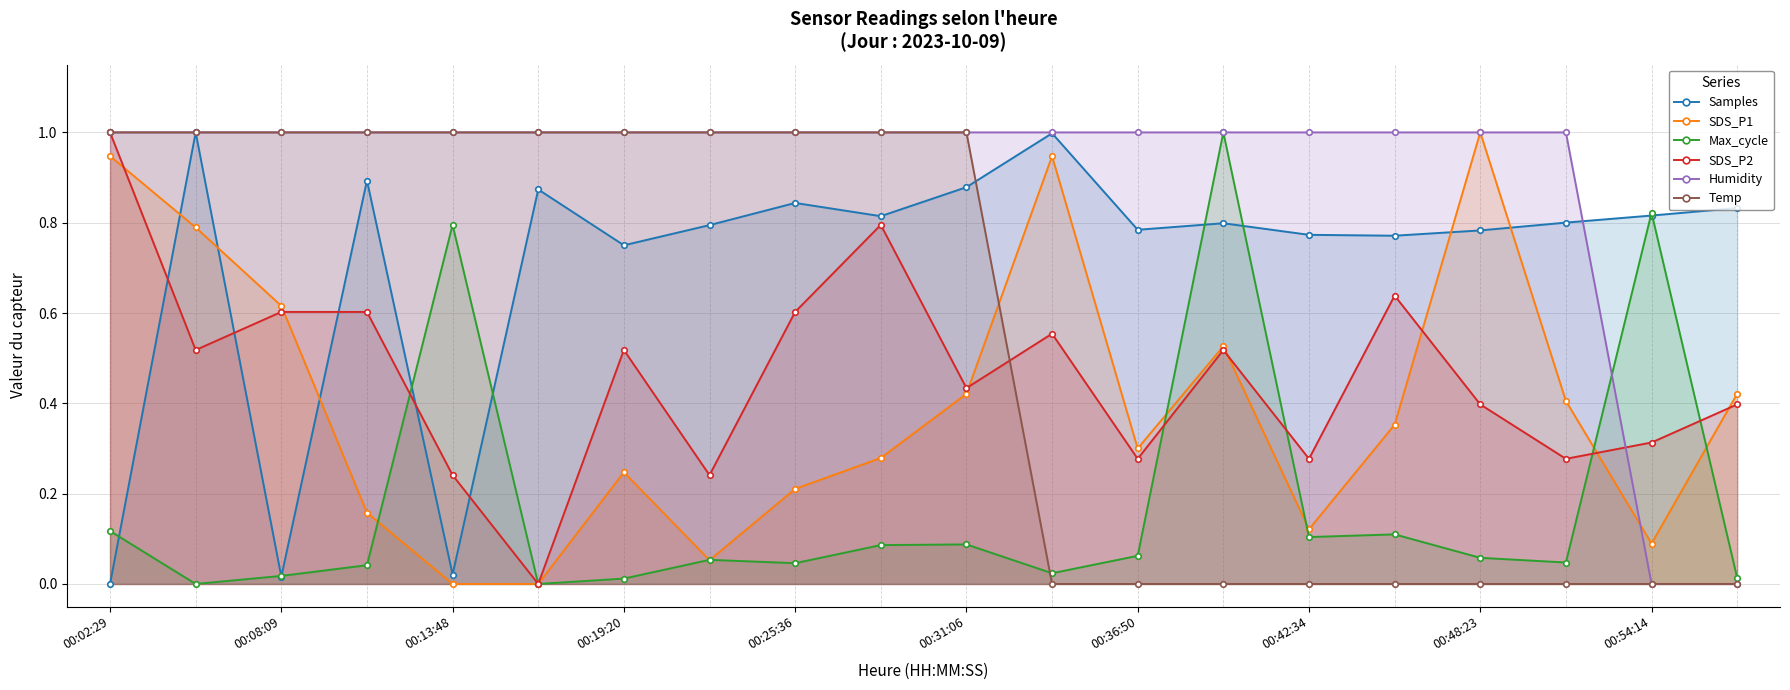

True or false: Samples and SDS_P2 intersect in this chart.

True